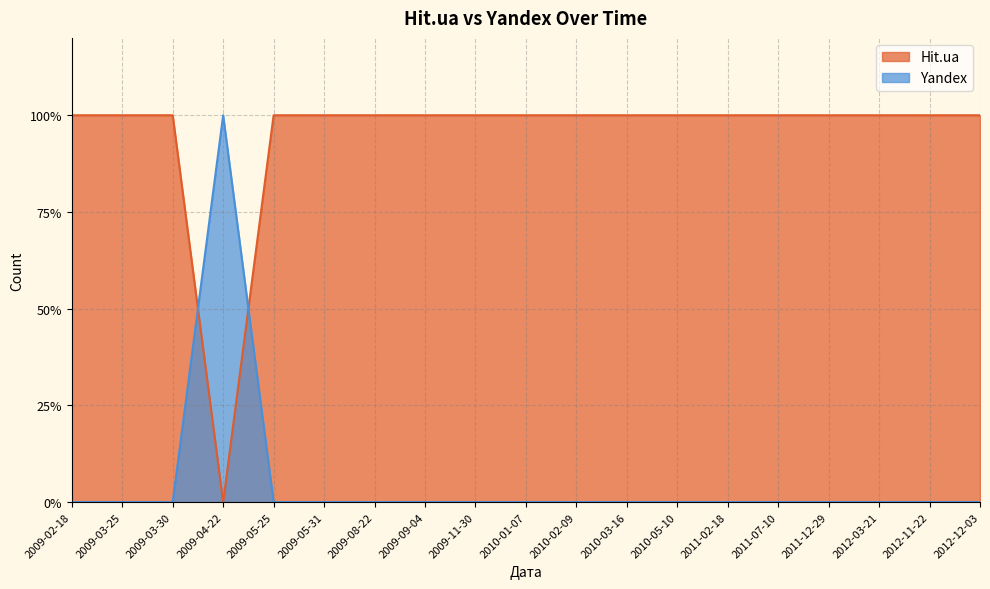

What is the difference between the highest and lowest values at 2012-12-03?

1